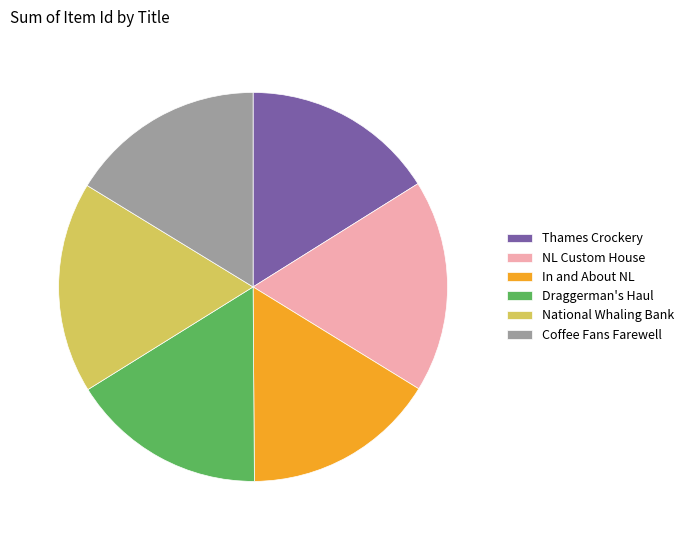

True or false: In and About NL accounts for 25% of the total.

False